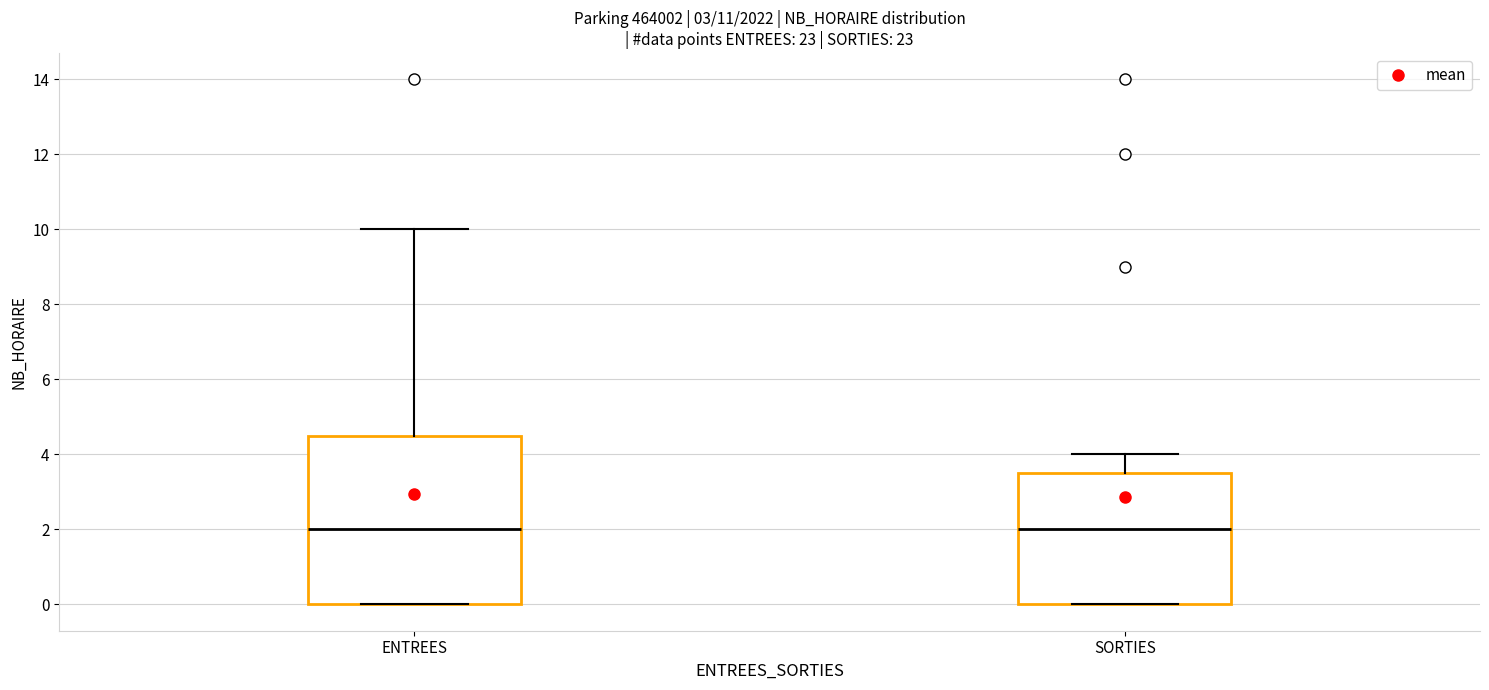

Where is the upper edge of the box for ENTREES on the y-axis? The values are not printed on the chart, so give them approximately, as read against the axis.

4.6